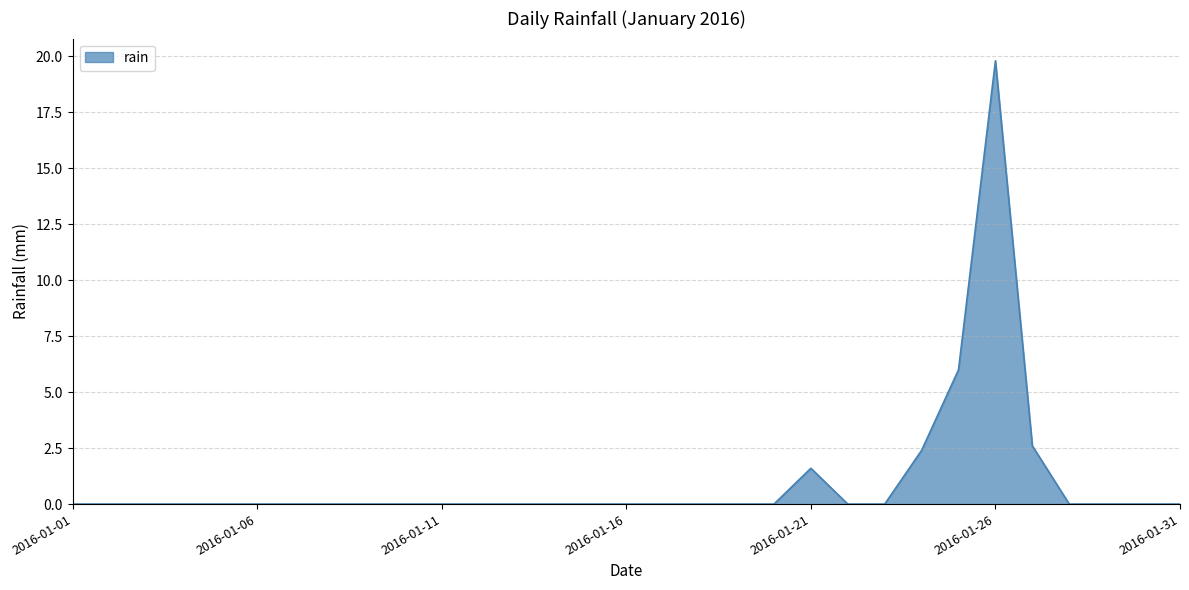

What is the difference between the maximum and minimum values?

19.8